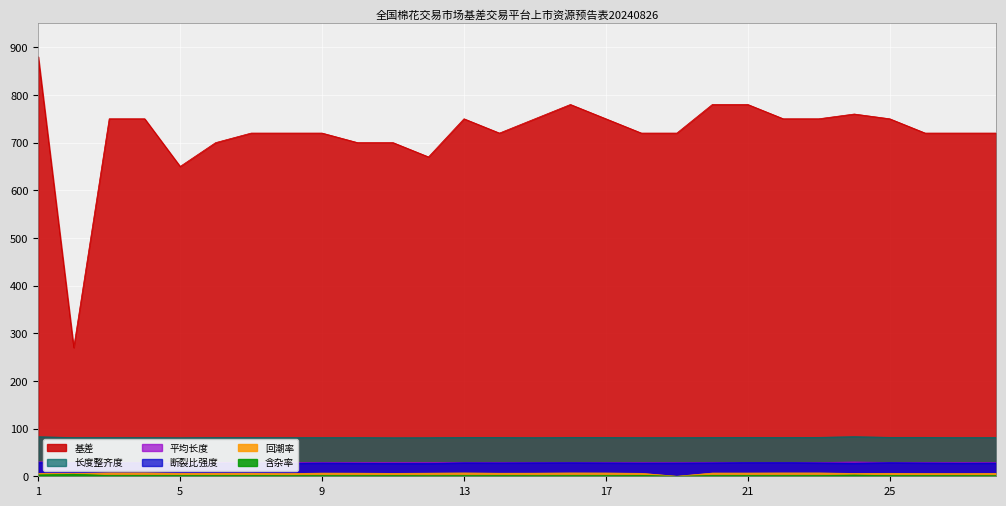

How many interior local peaks does the 基差 series have?

3